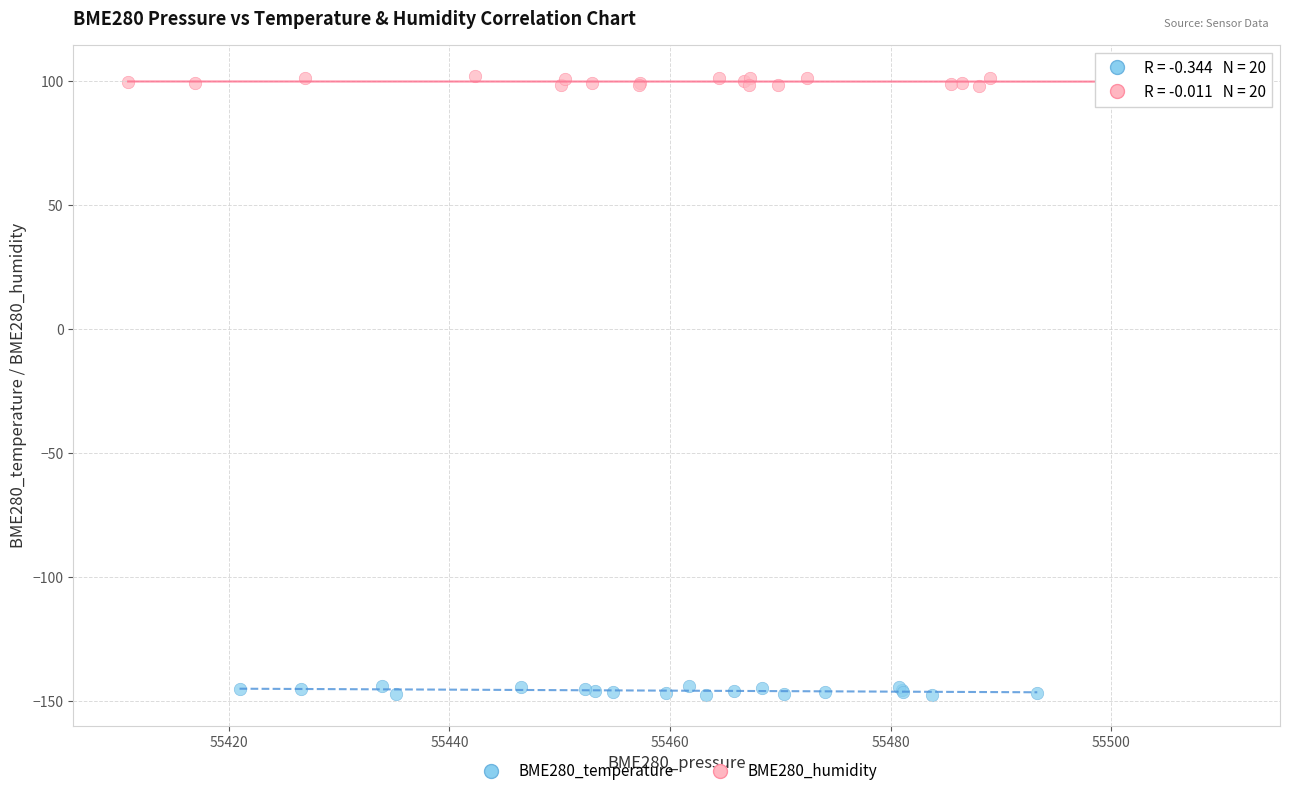

Which series contains the highest Y value?

BME280_humidity